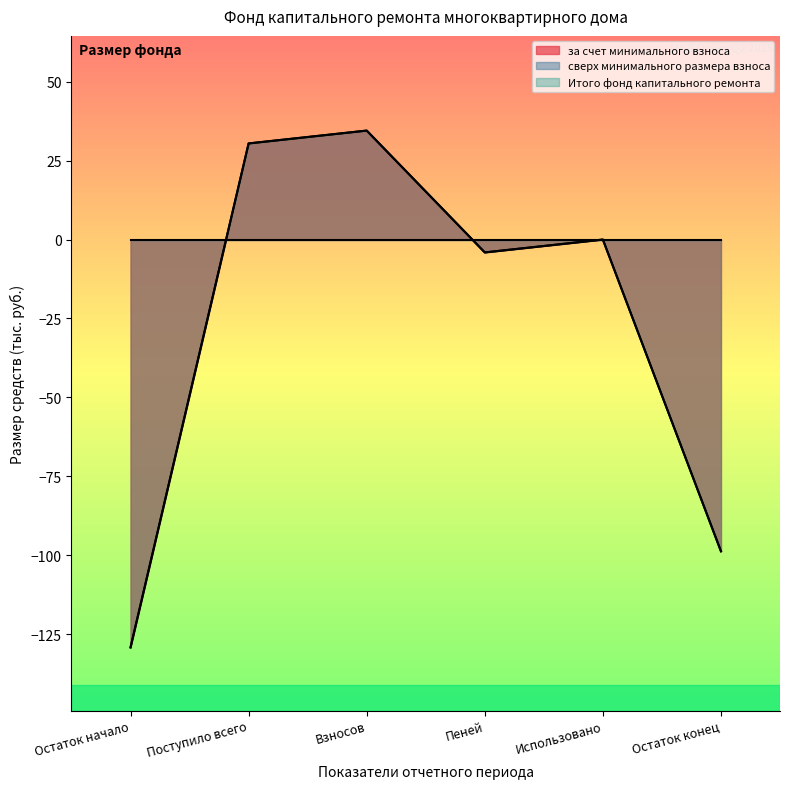

Between Пеней and Остаток конец, which series saw the biggest shift?

за счет минимального взноса